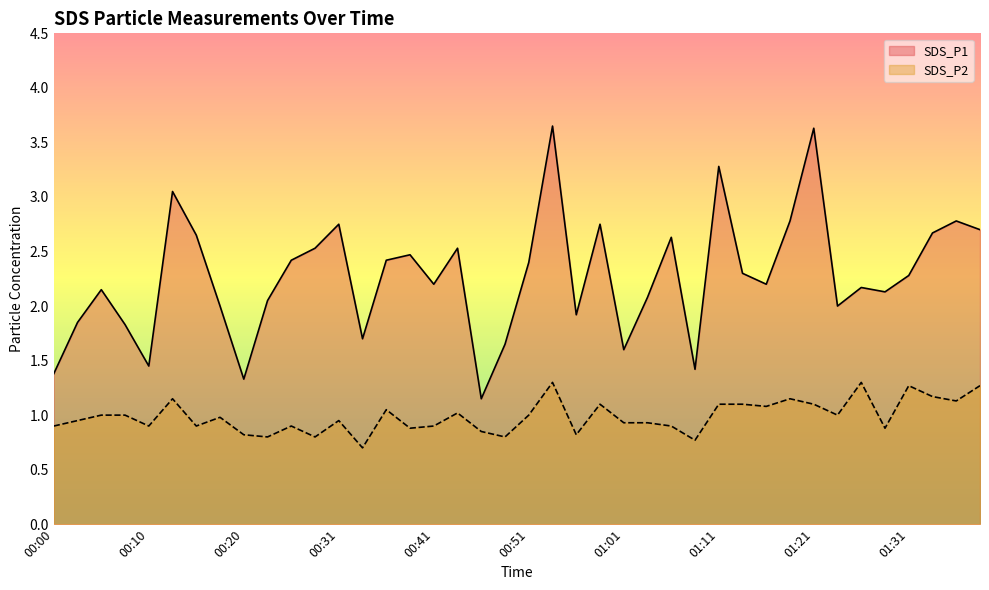

The value of SDS_P1 at 01:18 is 2.8. True or false?

True